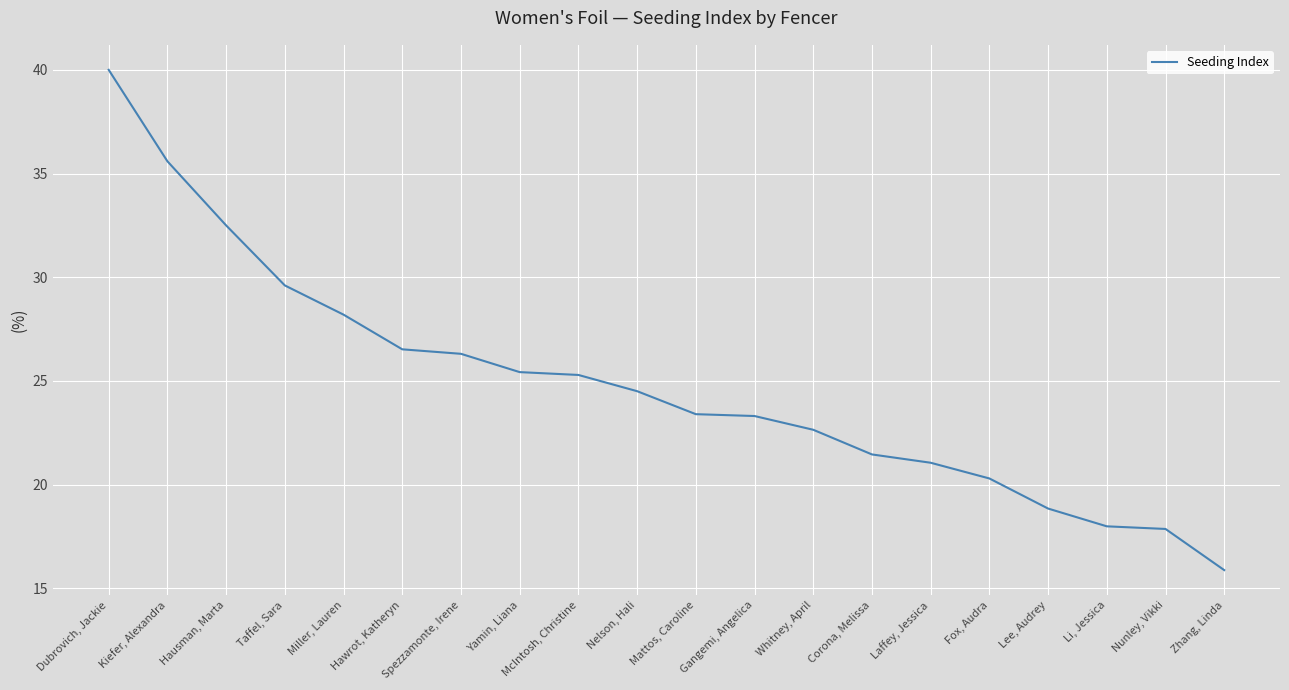

What is the smallest value displayed?

15.9